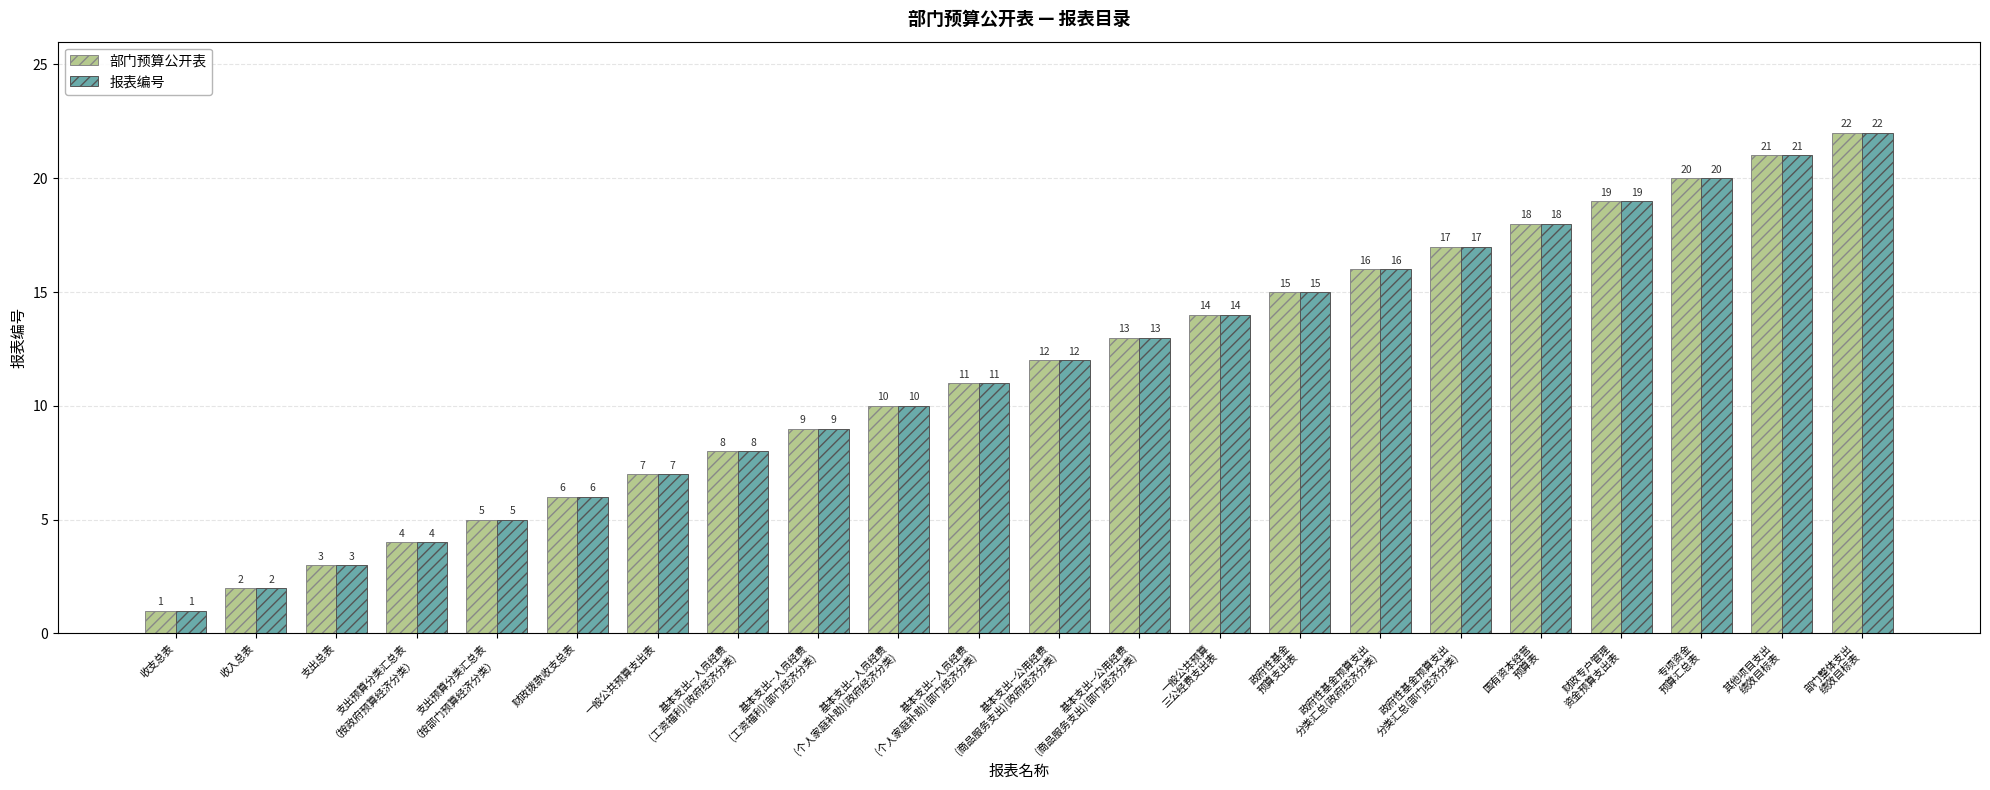

Where is 部门预算公开表 nearest to the value 11?

基本支出--人员经费
(个人家庭补助)(部门经济分类)